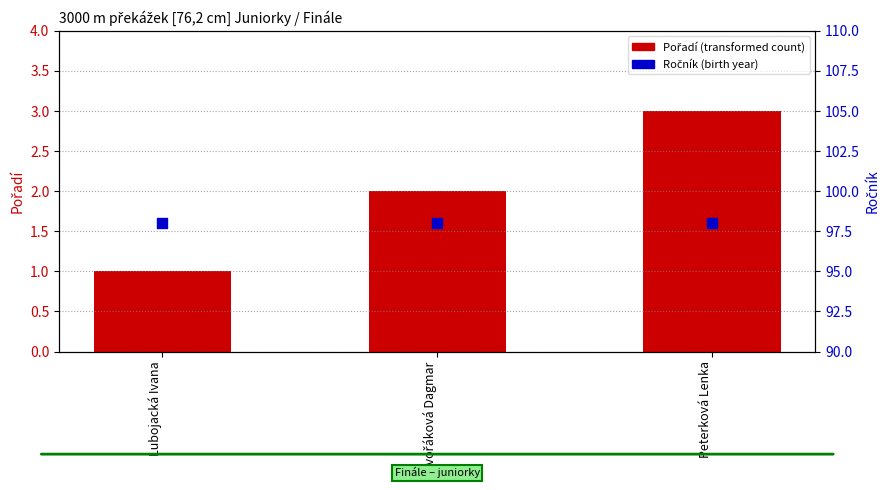

Which series contains the highest Y value?

Ročník